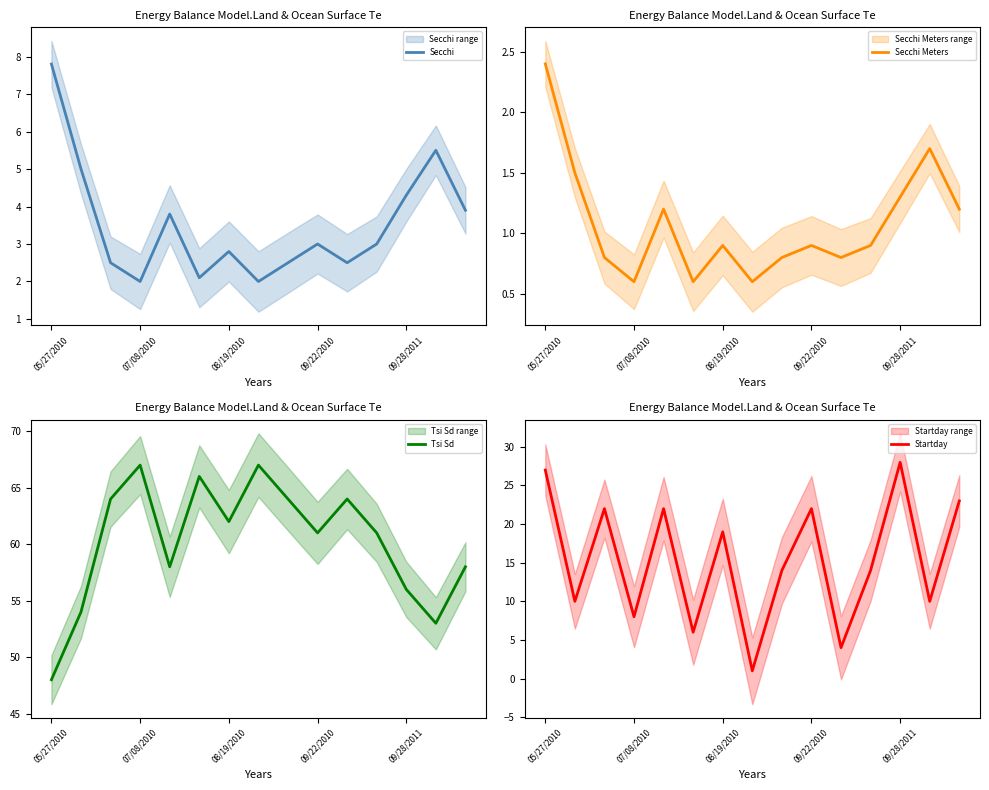

The Secchi series shows 3.5 at 07/08/2010. True or false?

False